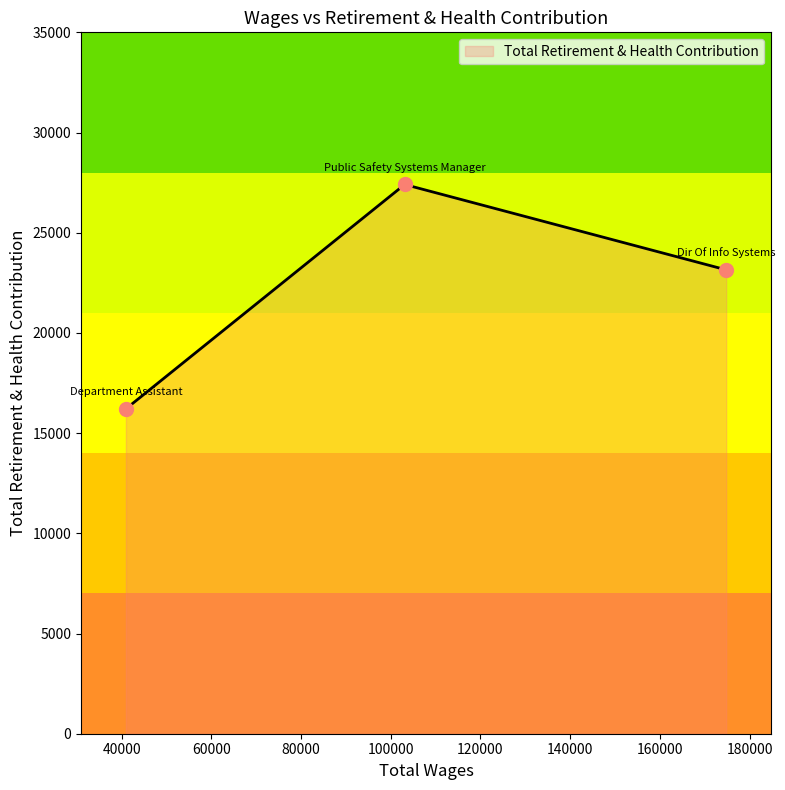

What is the minimum value shown in the chart?

16210